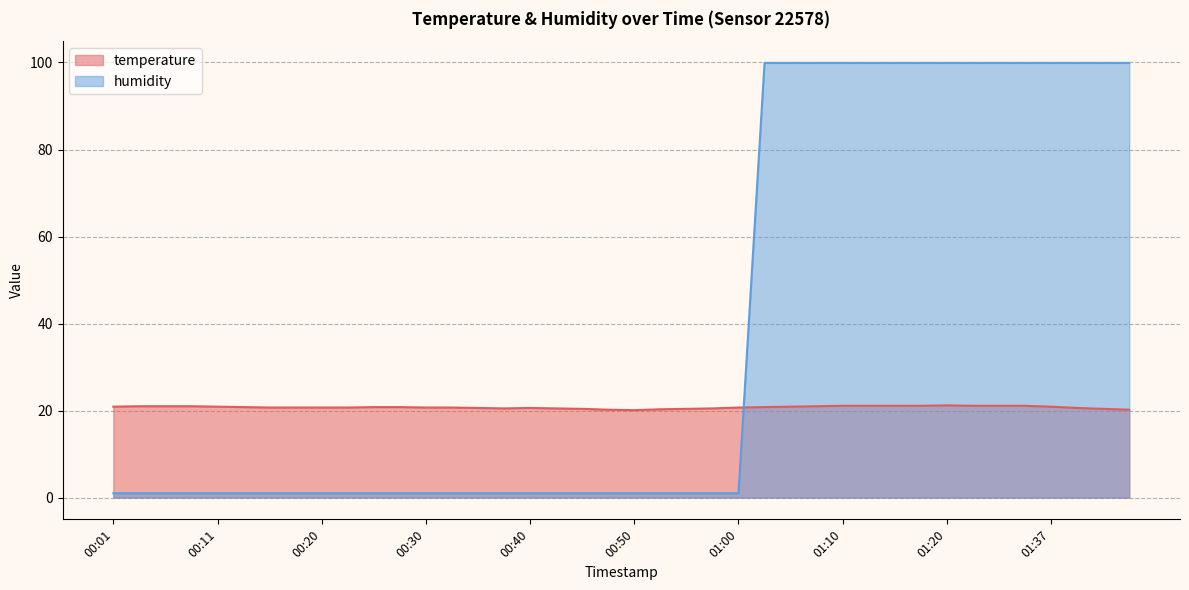

What is the sum of all humidity values?

1523.5